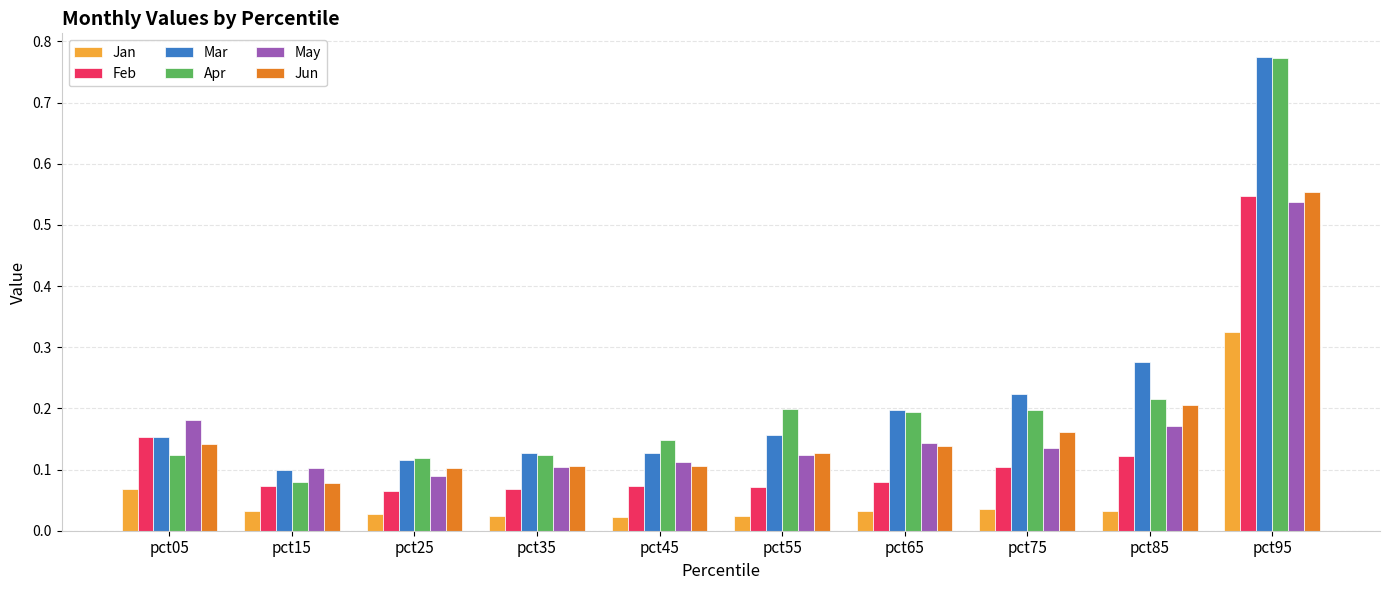

Which series has the largest total across all categories?

Mar